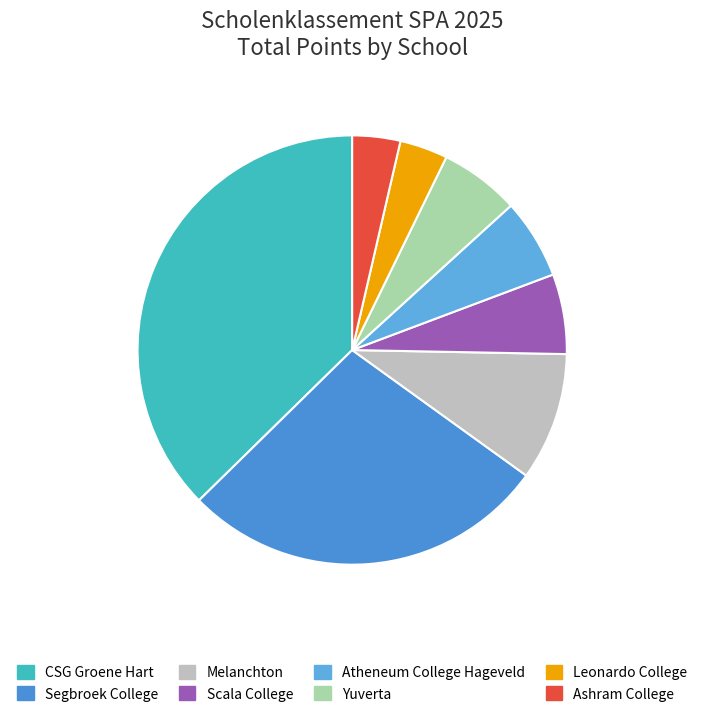

Which slice is the largest?

CSG Groene Hart